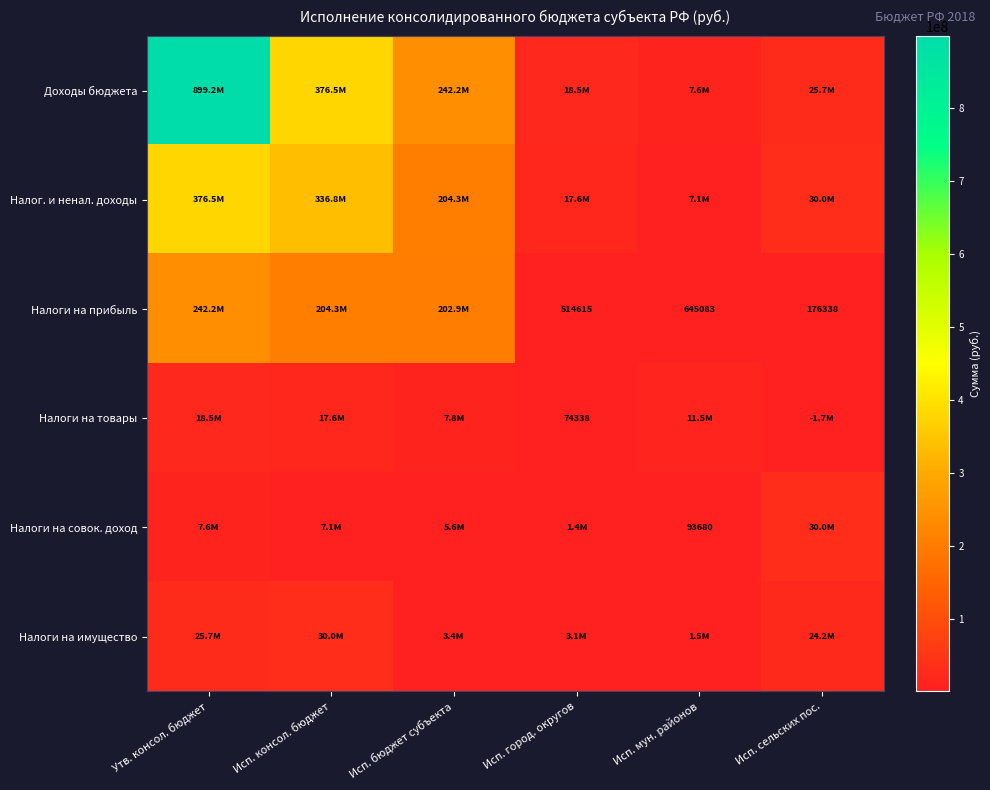

What is the total value across all series at Исп. сельских пос.?

108465248.9